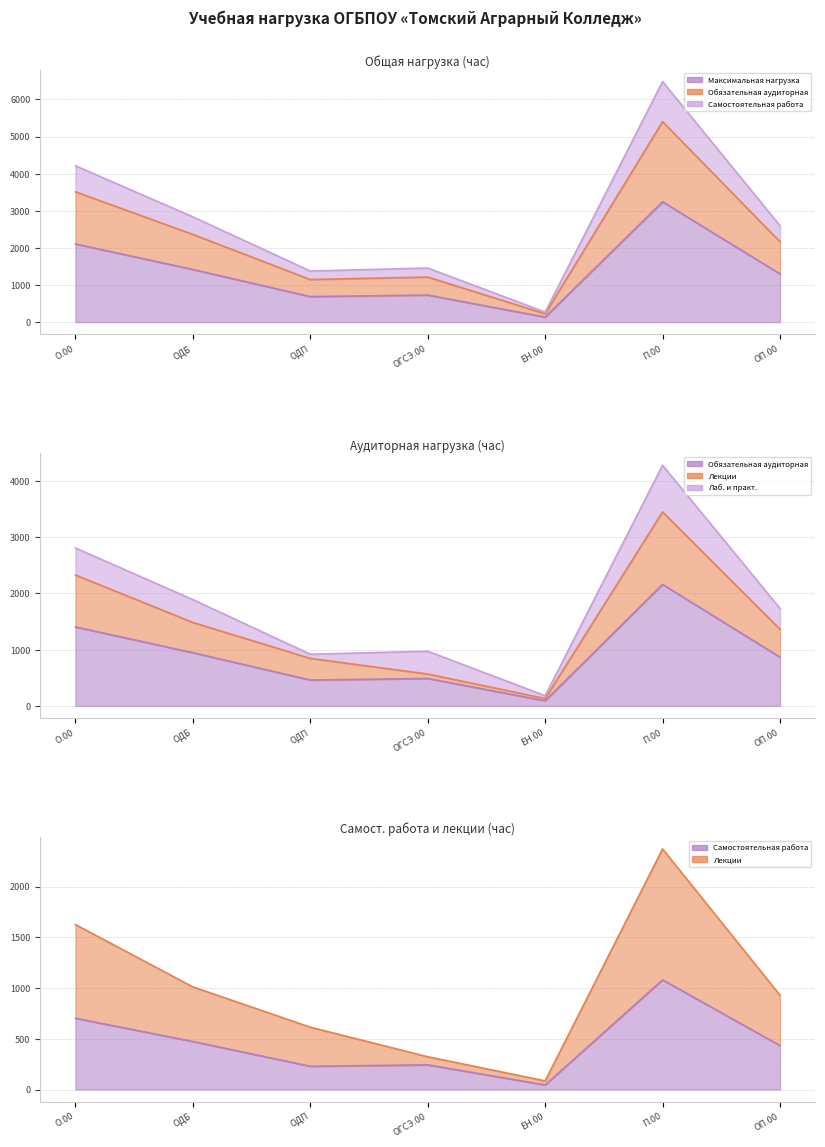

Which series has the widest spread of values?

Максимальная нагрузка